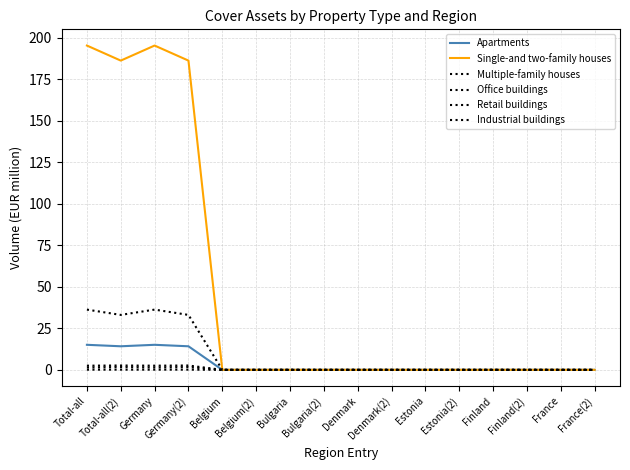

Does the chart have visible grid lines?

Yes